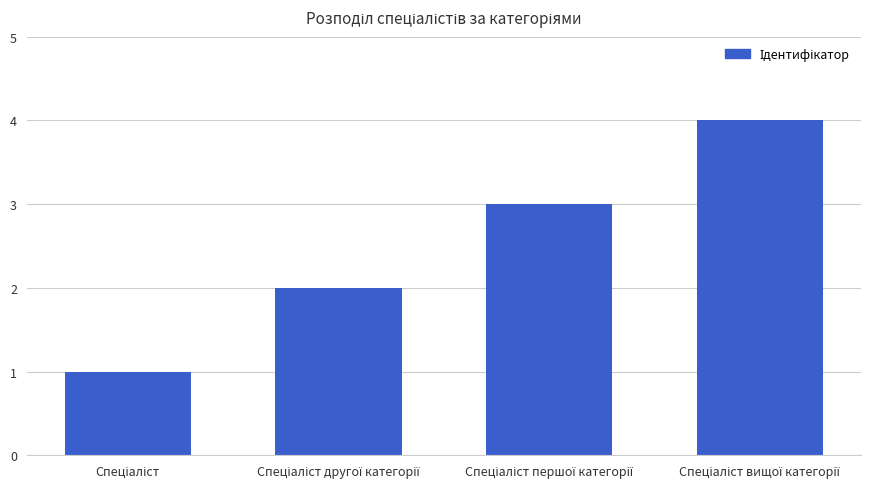

What is the difference between the maximum and minimum values?

3